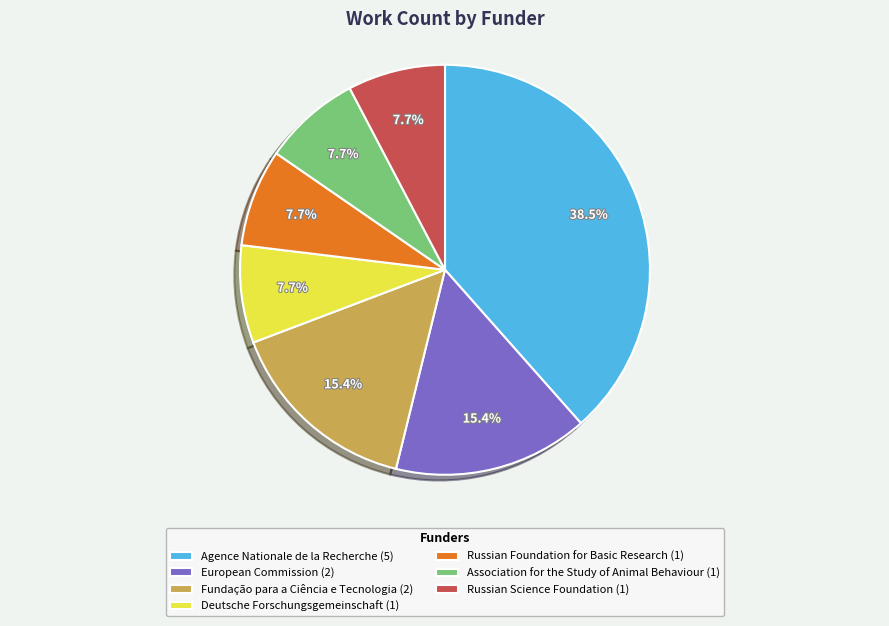

Does any single category account for the majority?

No